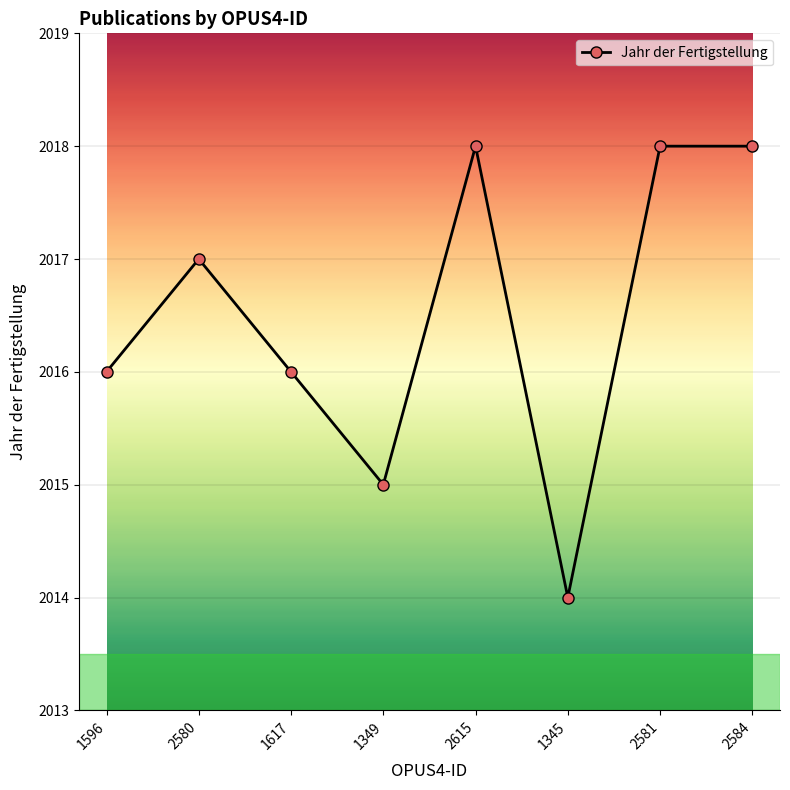

At which category does the data reach its first local peak?

2580